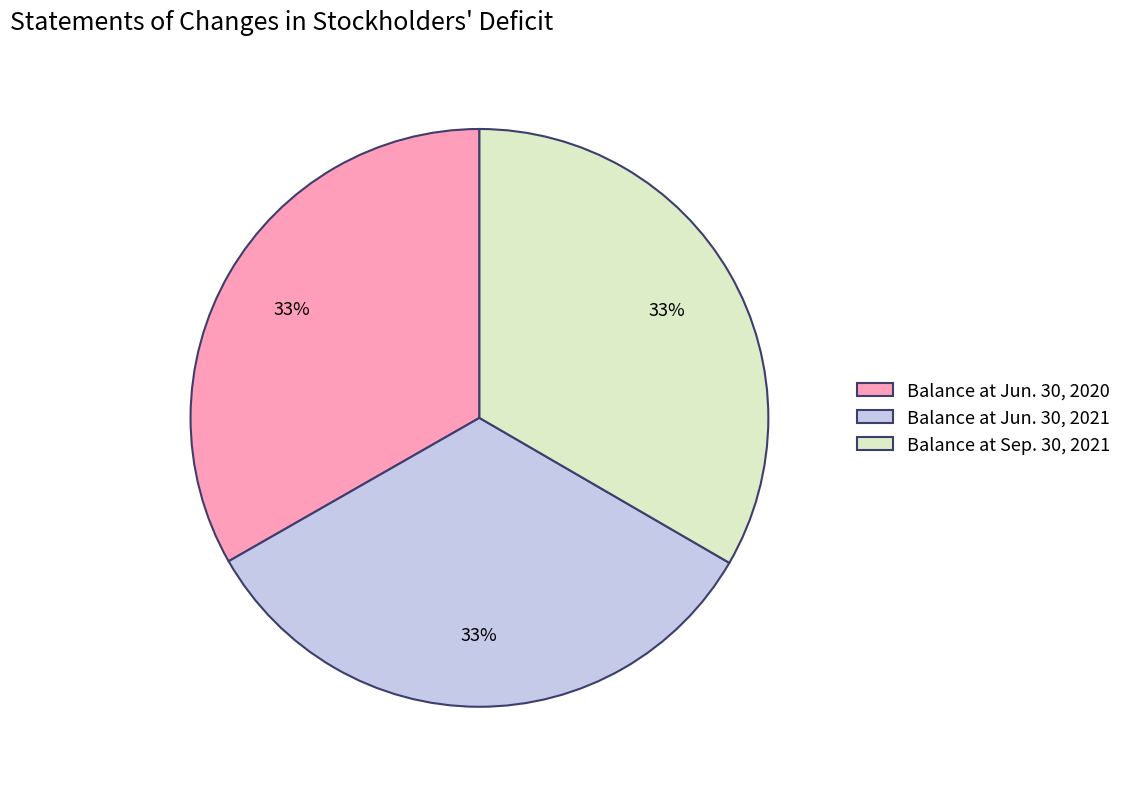

Is it true that Balance at Sep. 30, 2021 is 33% of the pie?

True